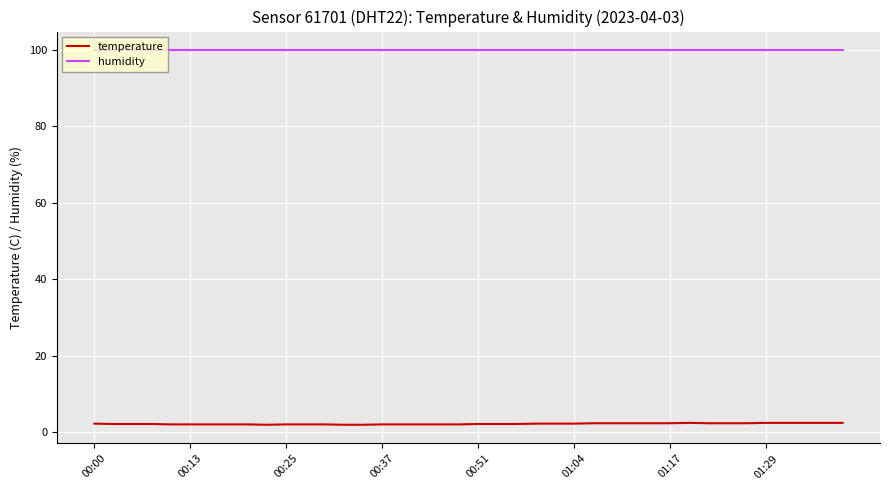

Rank the series by their average value, from lowest to highest.

temperature, humidity